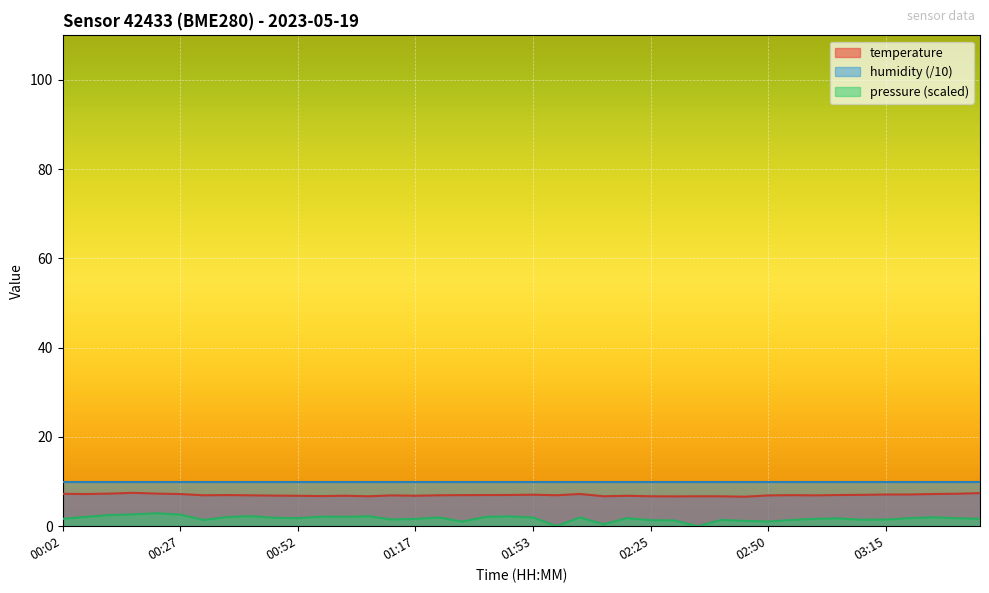

What is the approximate value of temperature at 01:17?

6.8